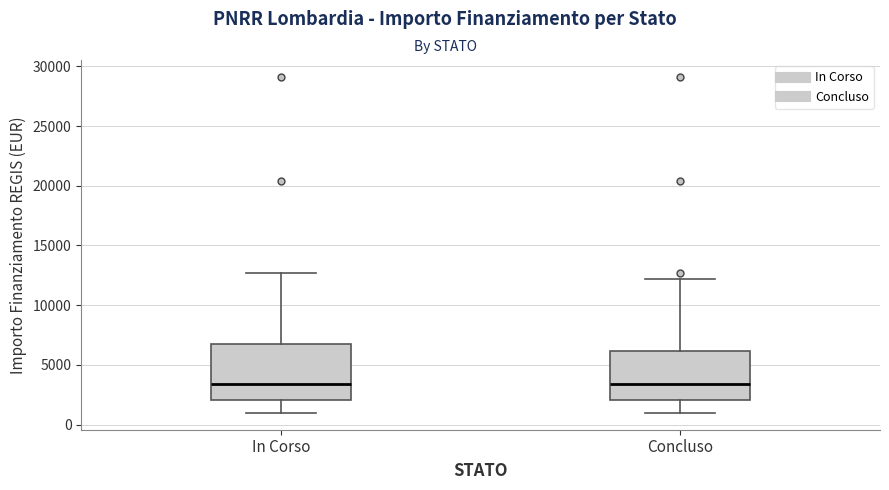

Reading left to right, read every box against the y-axis: the position of its median line, the range the box covers, and the ends of its whiskers. The values are not printed on the chart, so give them approximately, as read against the axis.

In Corso: median 3500, box 2000 to 7000, whiskers 1000 to 12500
Concluso: median 3500, box 2000 to 6000, whiskers 1000 to 12000